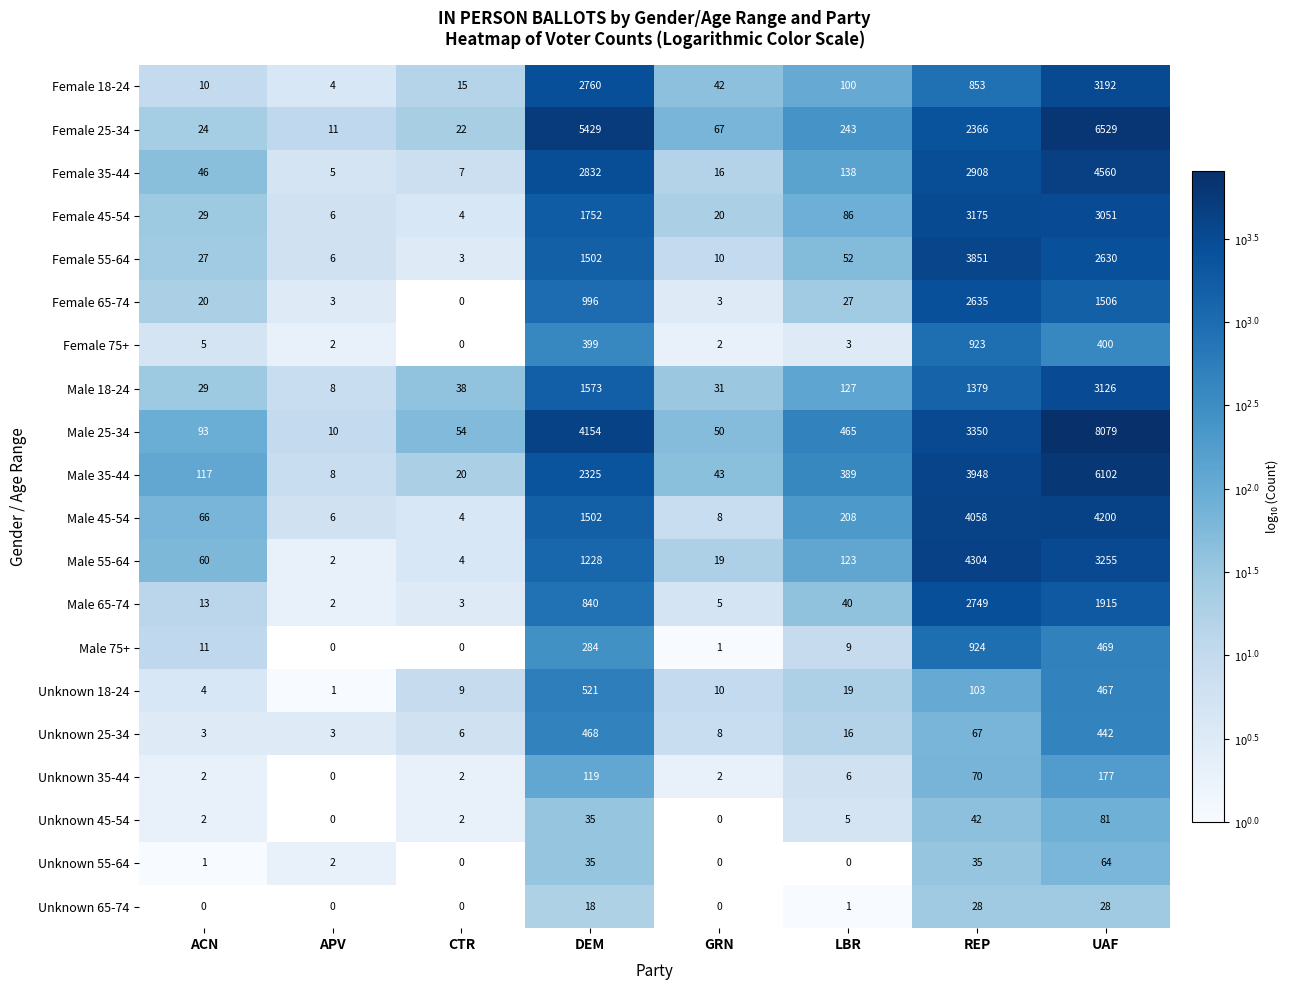

Read the Female 25-34 value at DEM, to the nearest 100.

5400